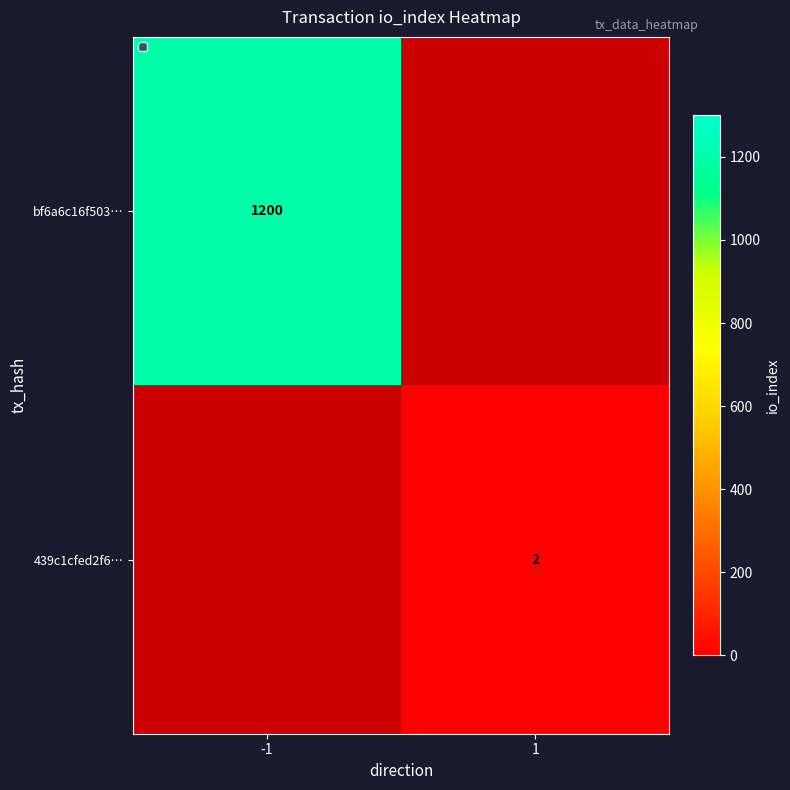

What is the minimum value shown in the chart?

2.0